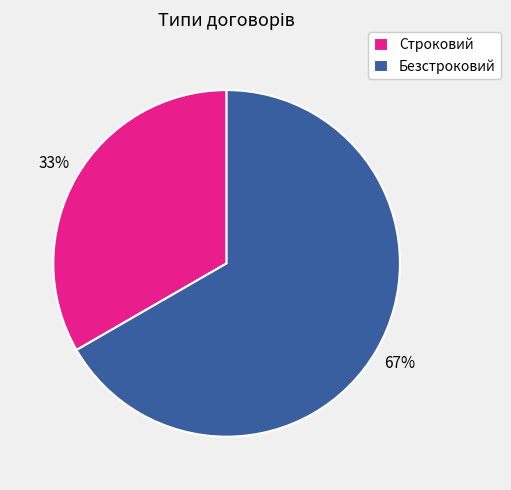

Is the sum of Строковий and Безстроковий greater than half?

Yes